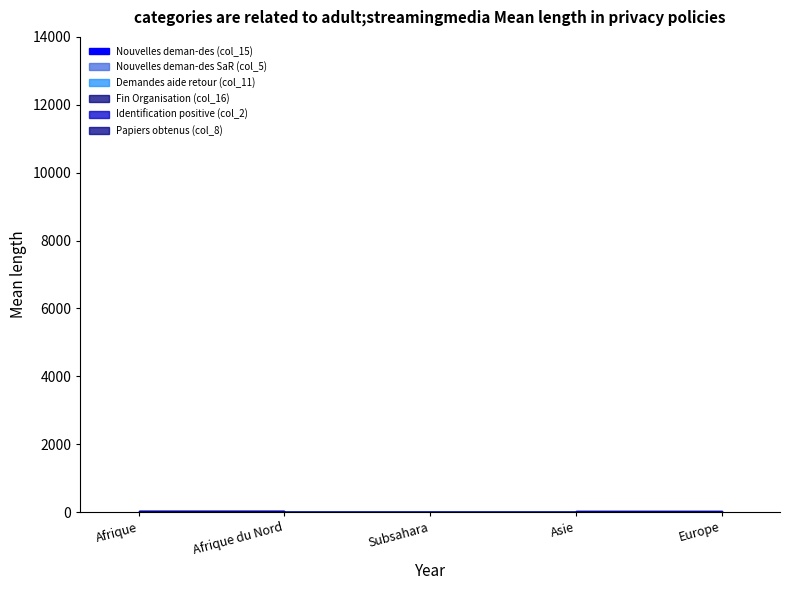

True or false: Nouvelles deman-des (col_15) and Papiers obtenus (col_8) intersect in this chart.

False